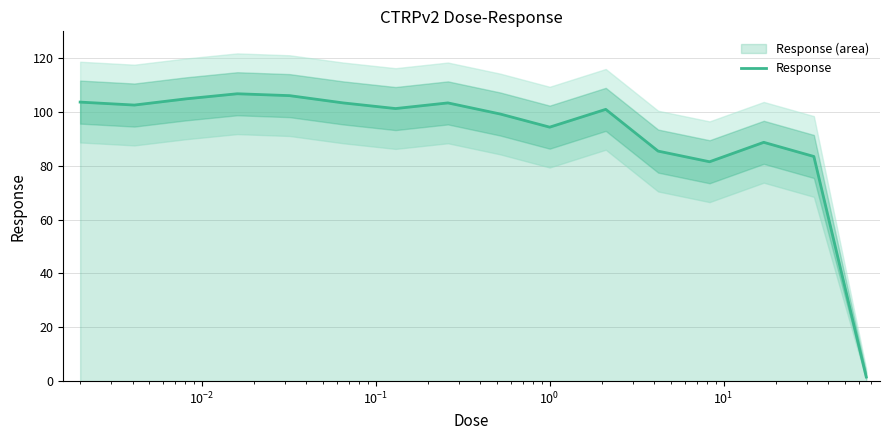

What is the highest value of the Response series?

106.8